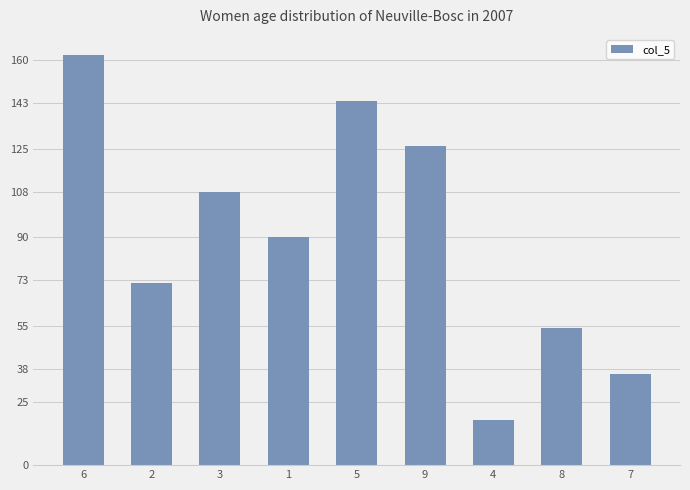

How many categories are shown in the chart?

9